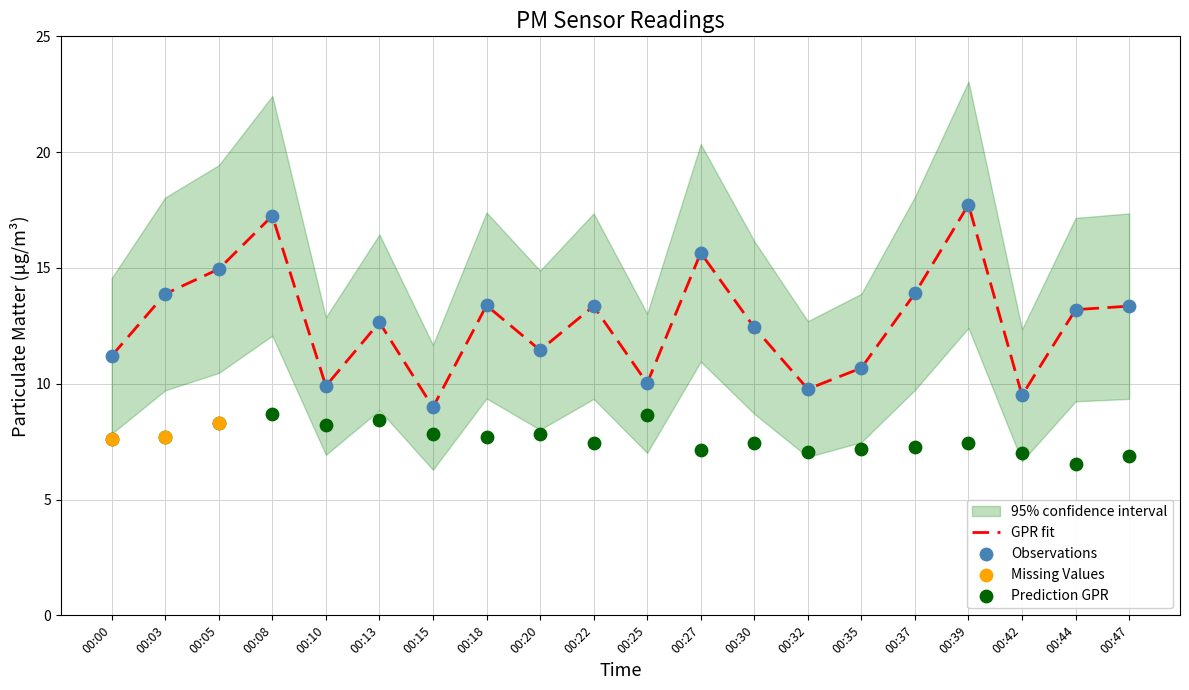

Which series contains the highest Y value?

P1